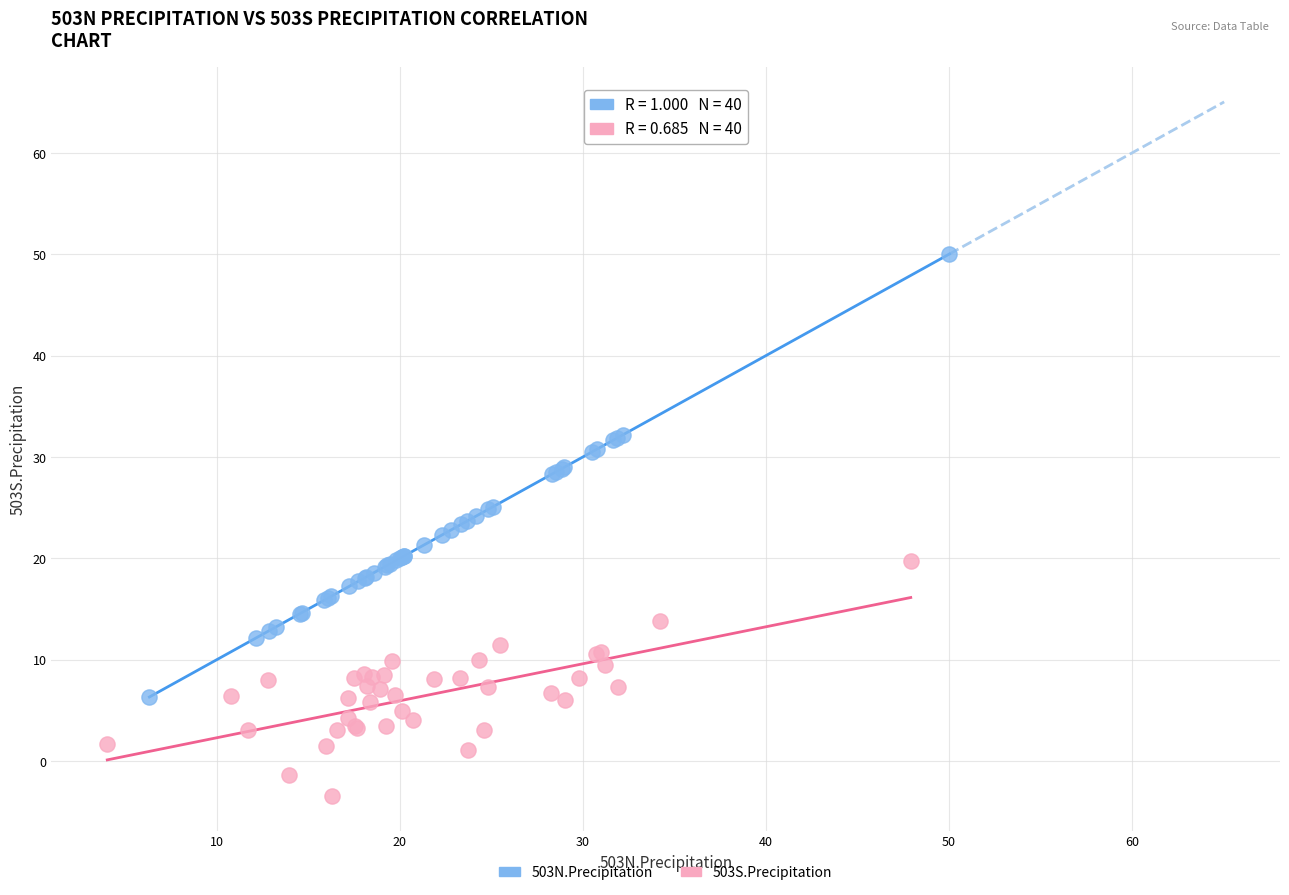

What are all the series names shown in the legend?

503N.Precipitation, 503S.Precipitation